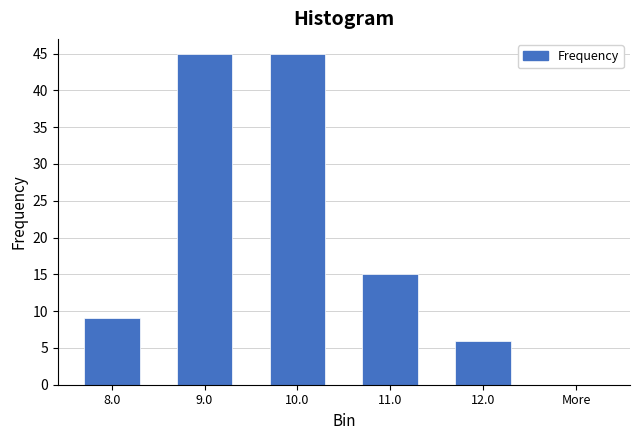

Reading left to right, list all the values displayed in this chart.

8.0=9	9.0=45	10.0=45	11.0=15	12.0=6	More=0